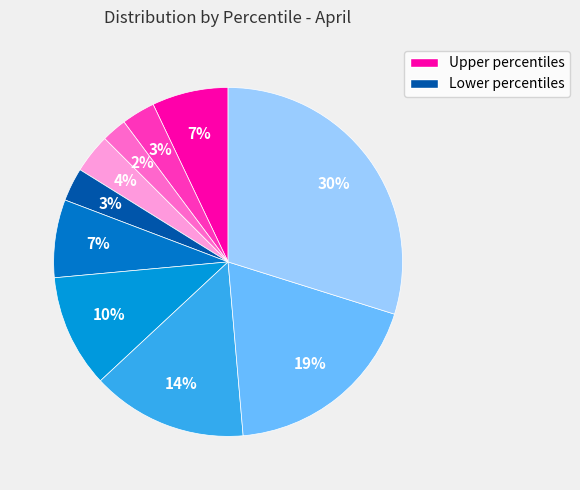

Count the number of slices in the pie.

10